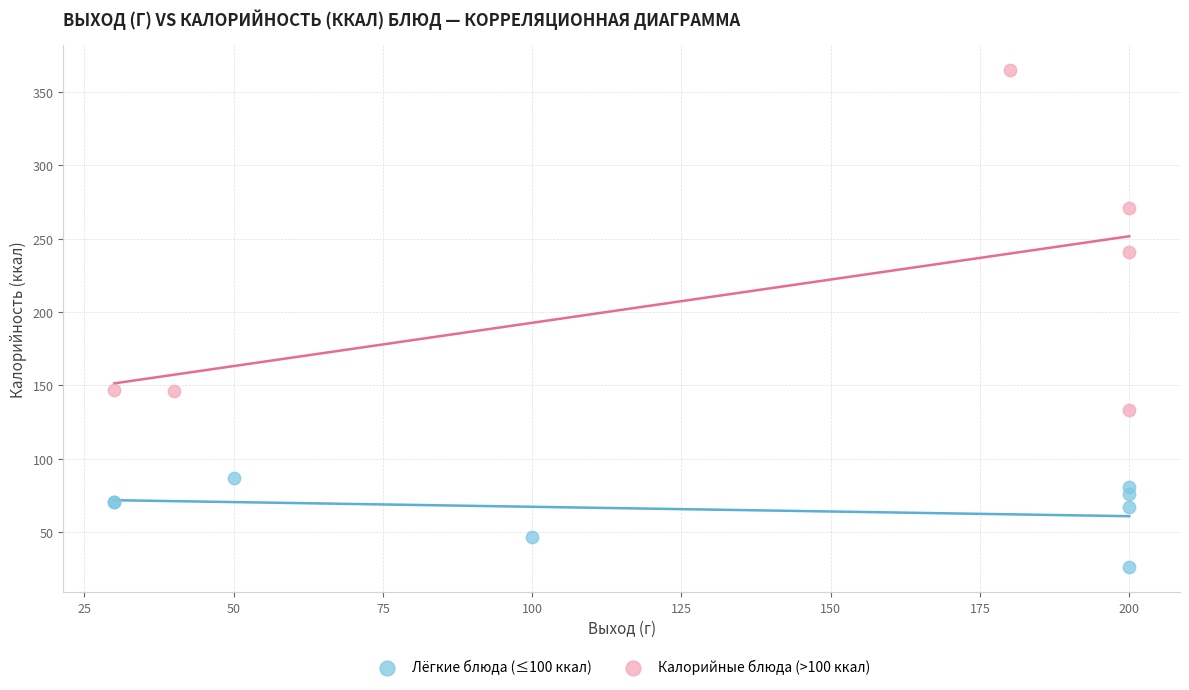

Which series contains the lowest Y value?

Лёгкие блюда (≤100 ккал)